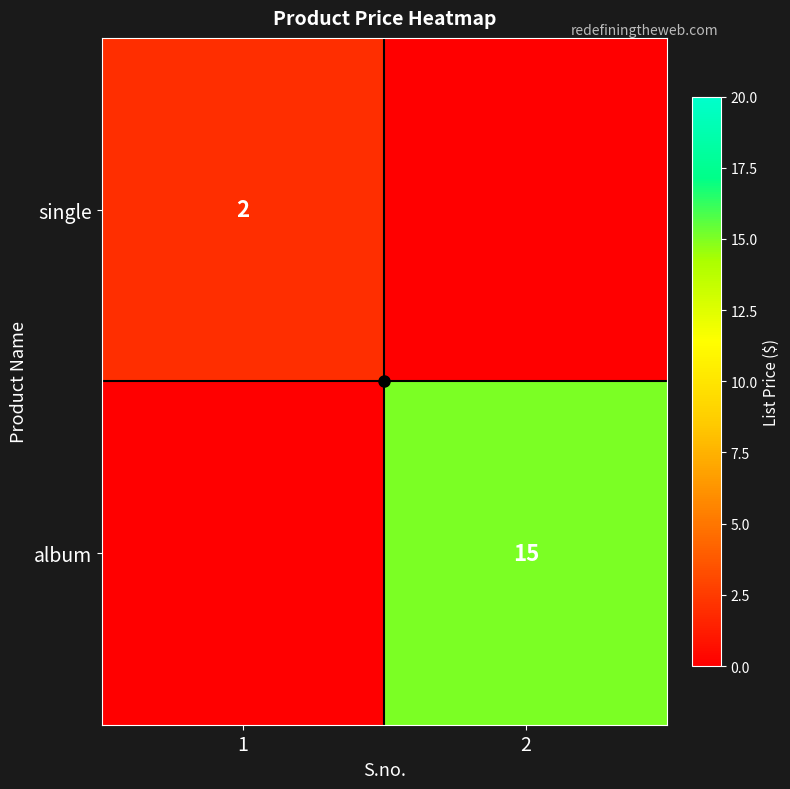

True or false: album has a value of 15 at 2.

True